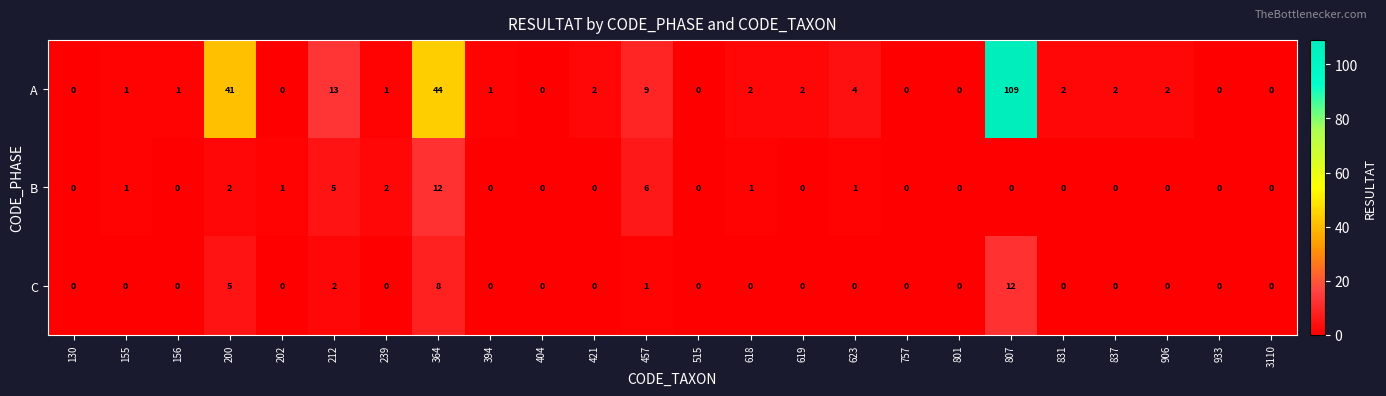

What is the difference between the highest and lowest values at 421?

2